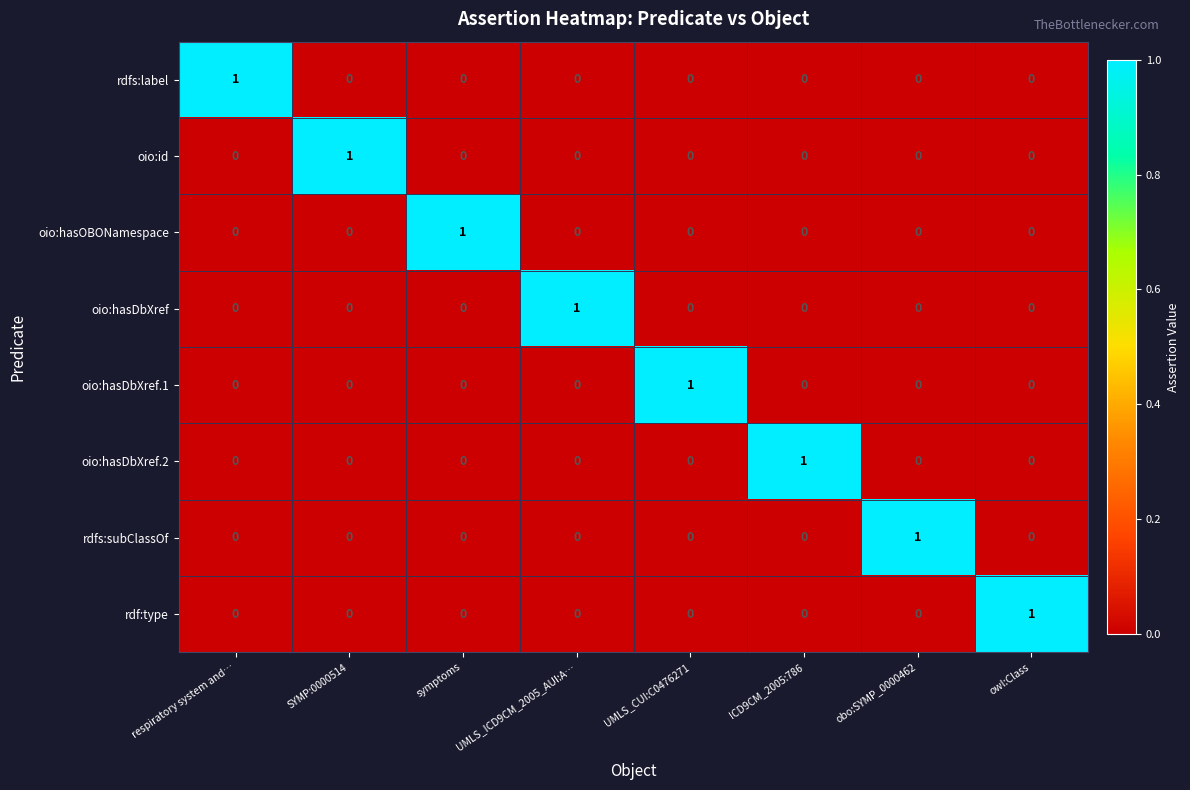

Is it true that rdfs:subClassOf equals 0 at owl:Class?

True